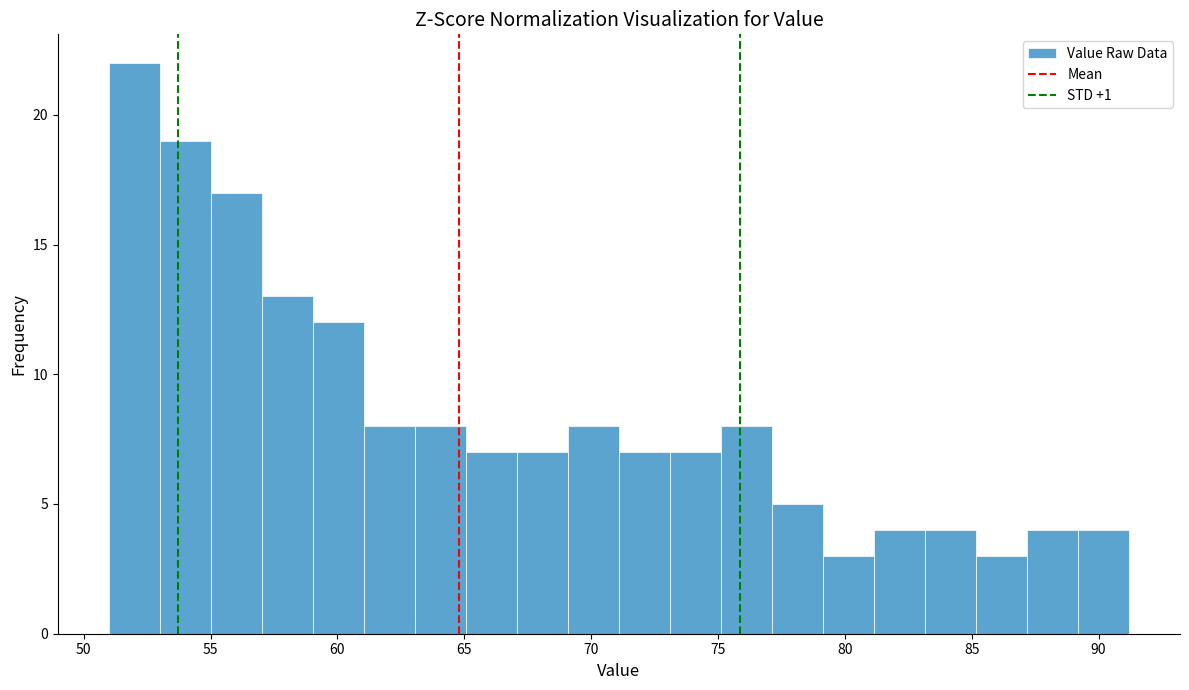

What is the height of the bar covering 69 to 71 on the x-axis? Neither the bar edges nor the heights are printed on the chart, so give them approximately, as read against the axes.

8